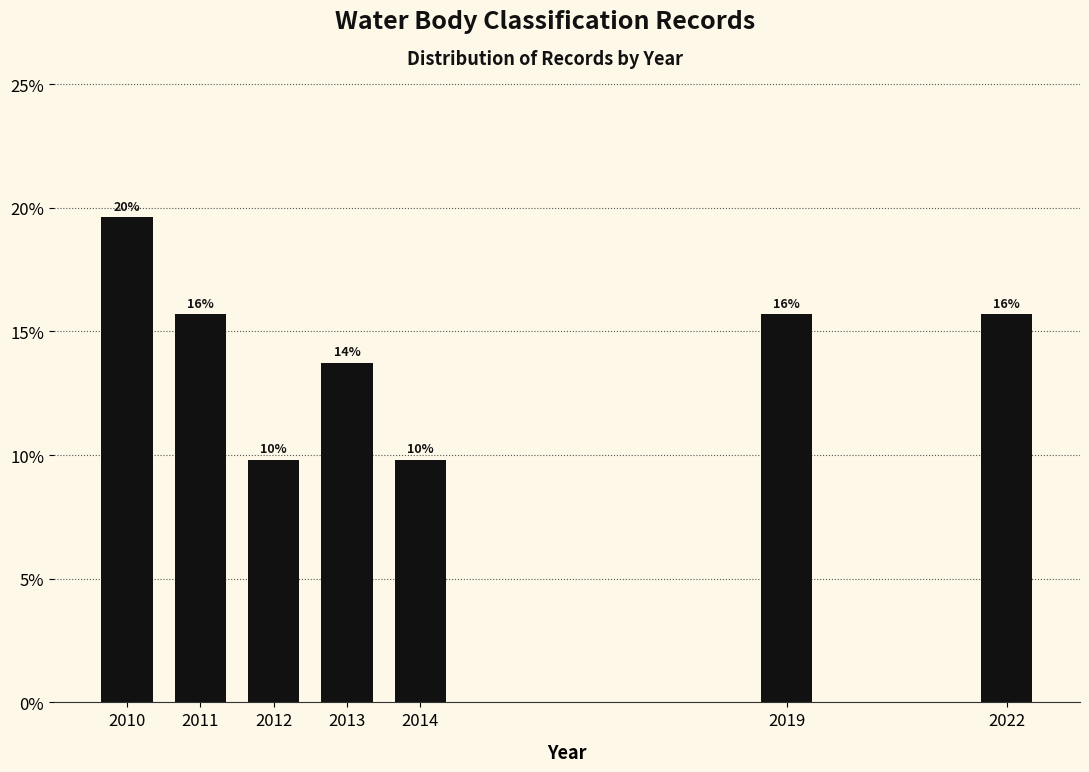

Are the bars horizontal?

No